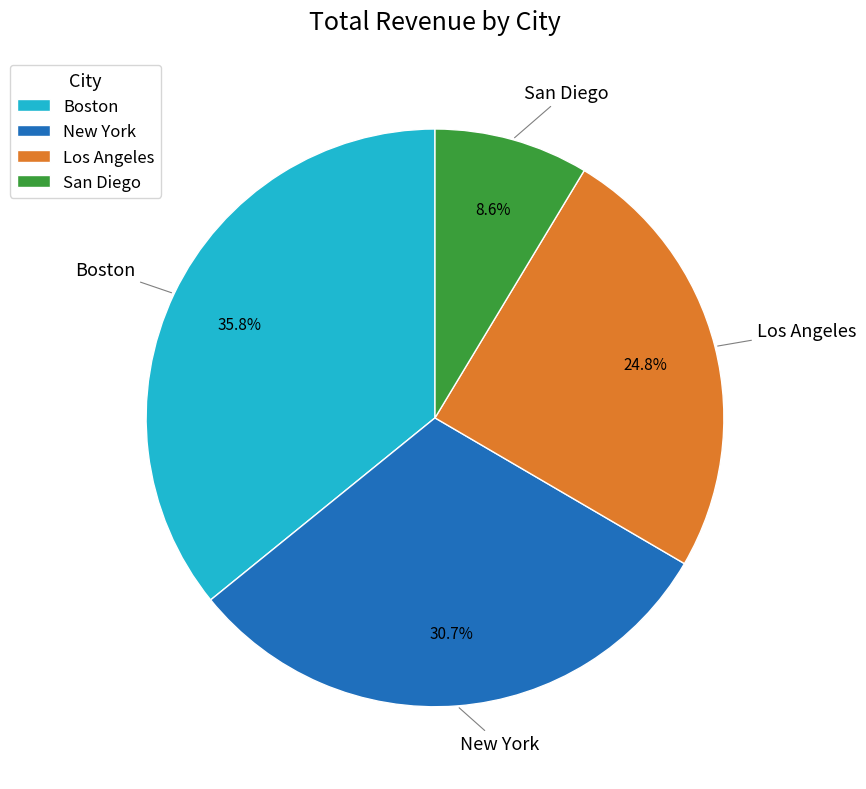

Does San Diego represent more than half of the total?

No